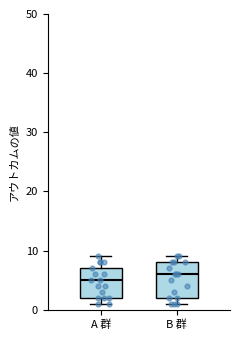

Reading left to right, transcribe this box plot: for each box, give where its median line is, the range the box spans, and where its two whiskers end, as read against the y-axis. The values are not printed on the chart, so give them approximately, as read against the axis.

A 群: median 5, box 2 to 7, whiskers 1 to 9
B 群: median 6, box 2 to 8, whiskers 1 to 9